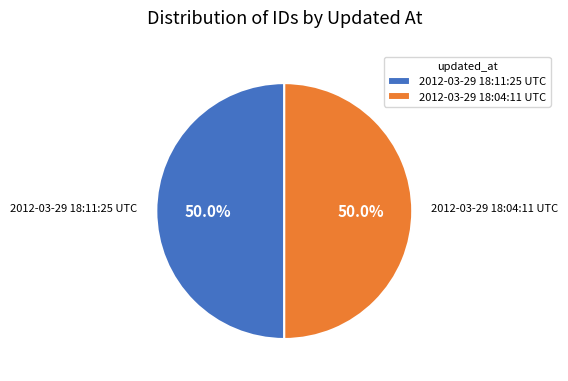

Combined, what portion of the pie is 2012-03-29 18:11:25 UTC and 2012-03-29 18:04:11 UTC?

100.0%